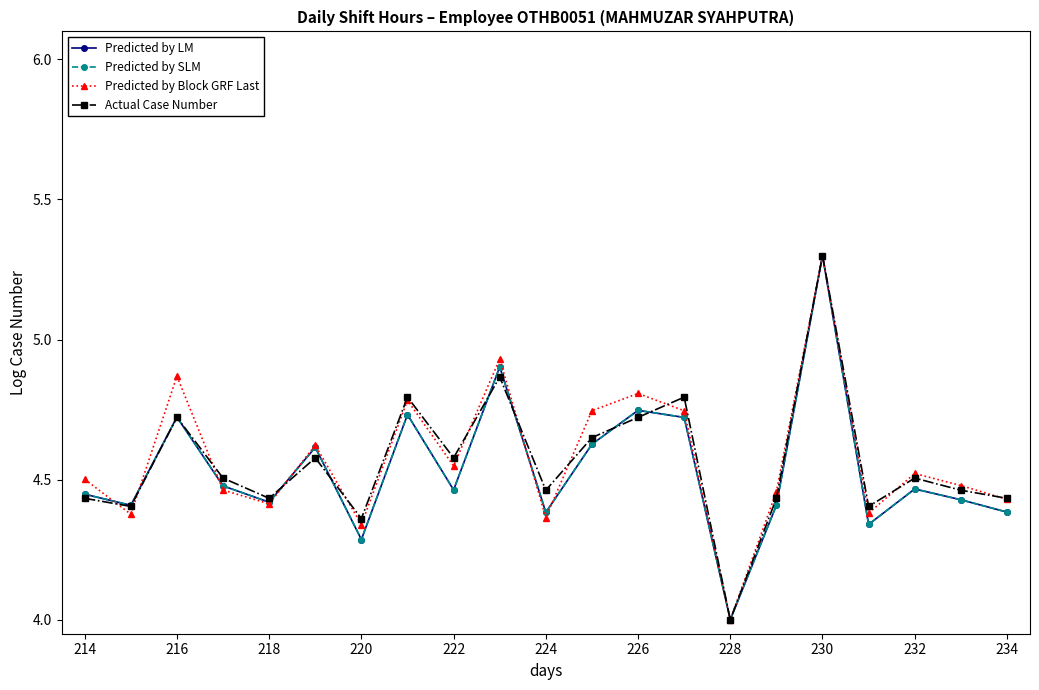

What is the greatest value displayed?

5.3